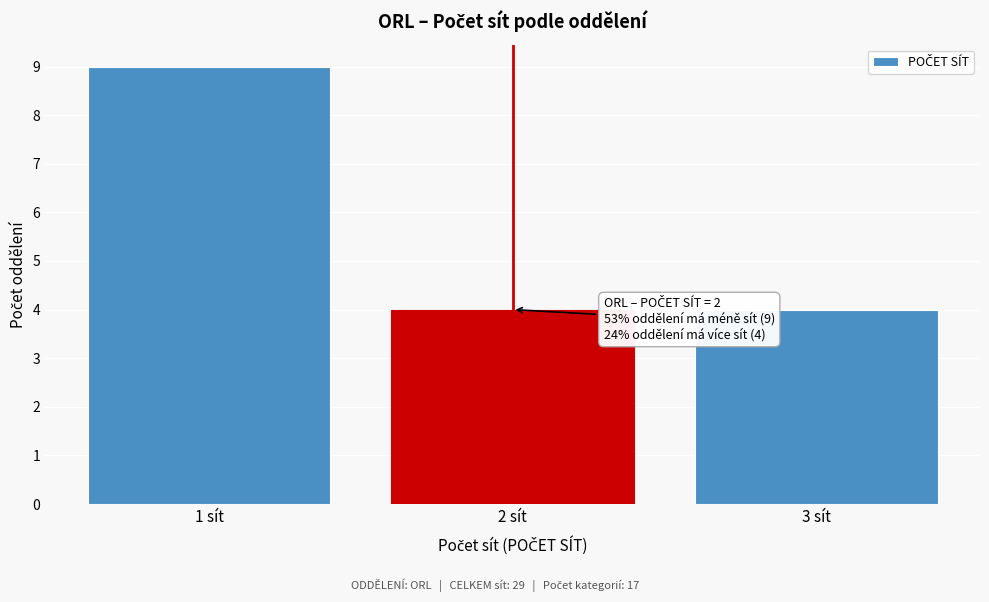

Which range on the x-axis has the tallest bar?

0.5 to 1.5